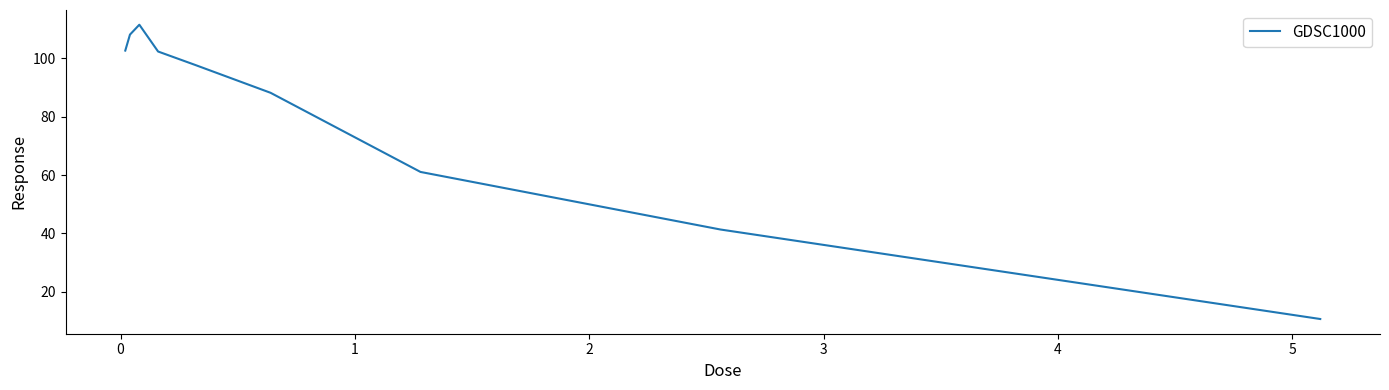

What is the maximum value shown in the chart?

111.5